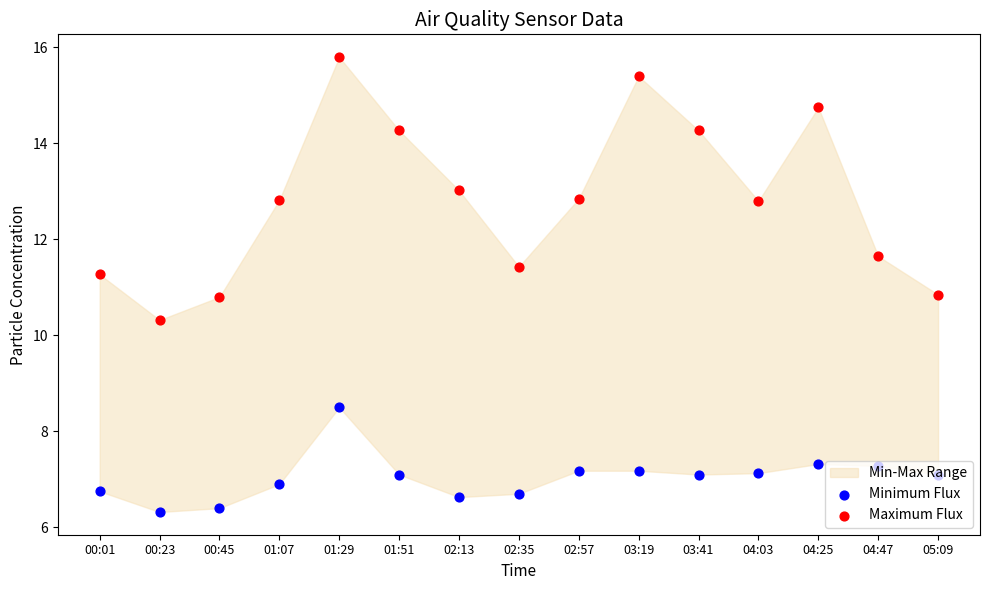

Which series has the largest Y range (max minus min)?

Maximum Flux